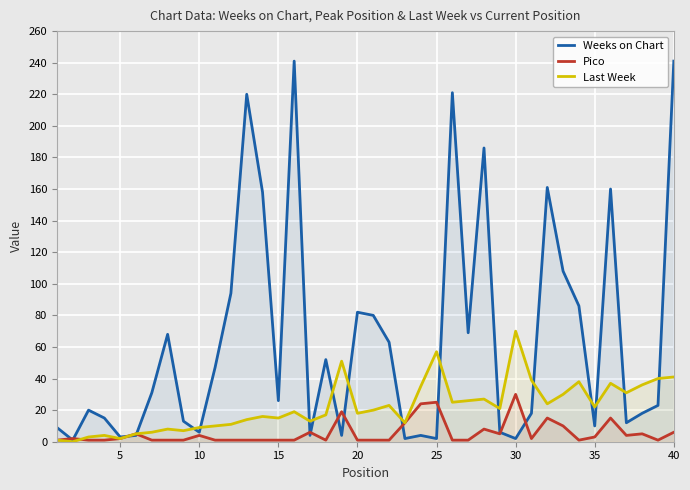

Rank the series by their maximum value, from highest to lowest.

Weeks on Chart, Last Week, Pico